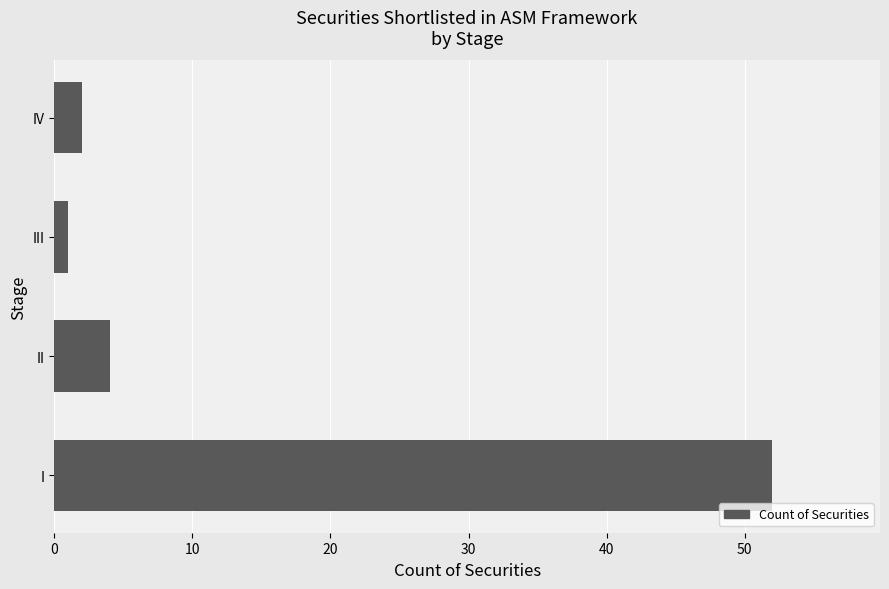

Where is the data nearest to the value 26?

II